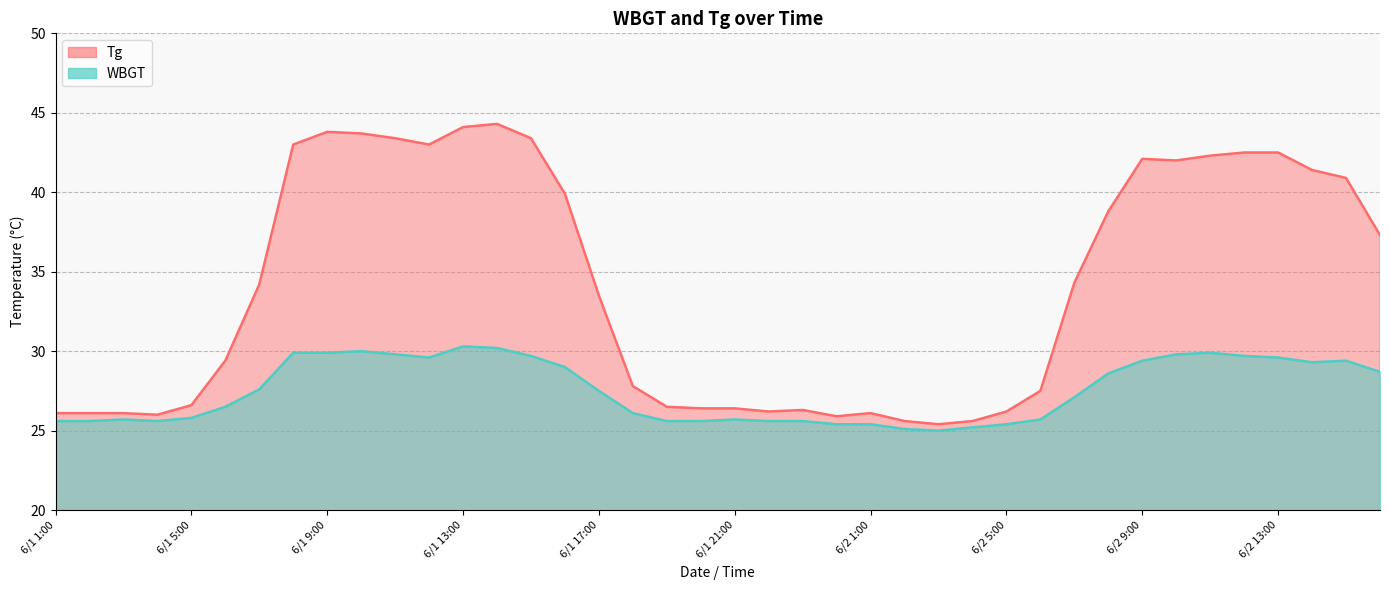

Between 6/1 23:00 and 6/2 13:00, which is larger?

6/2 13:00